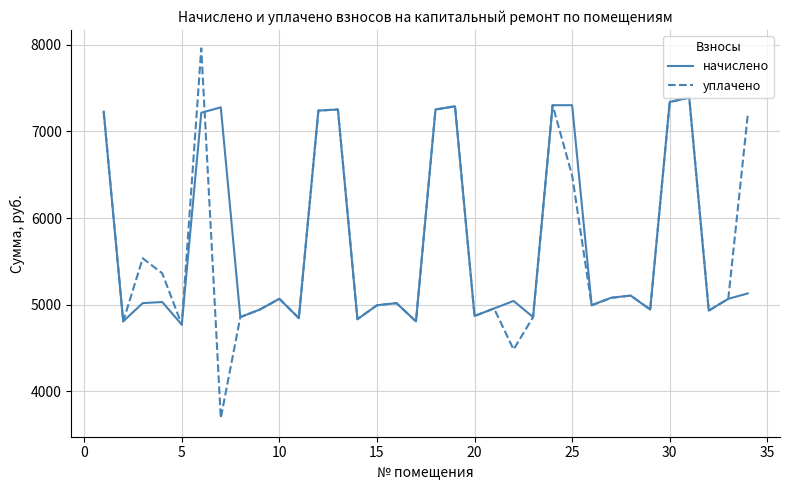

Rank the series by their maximum value, from lowest to highest.

начислено, уплачено